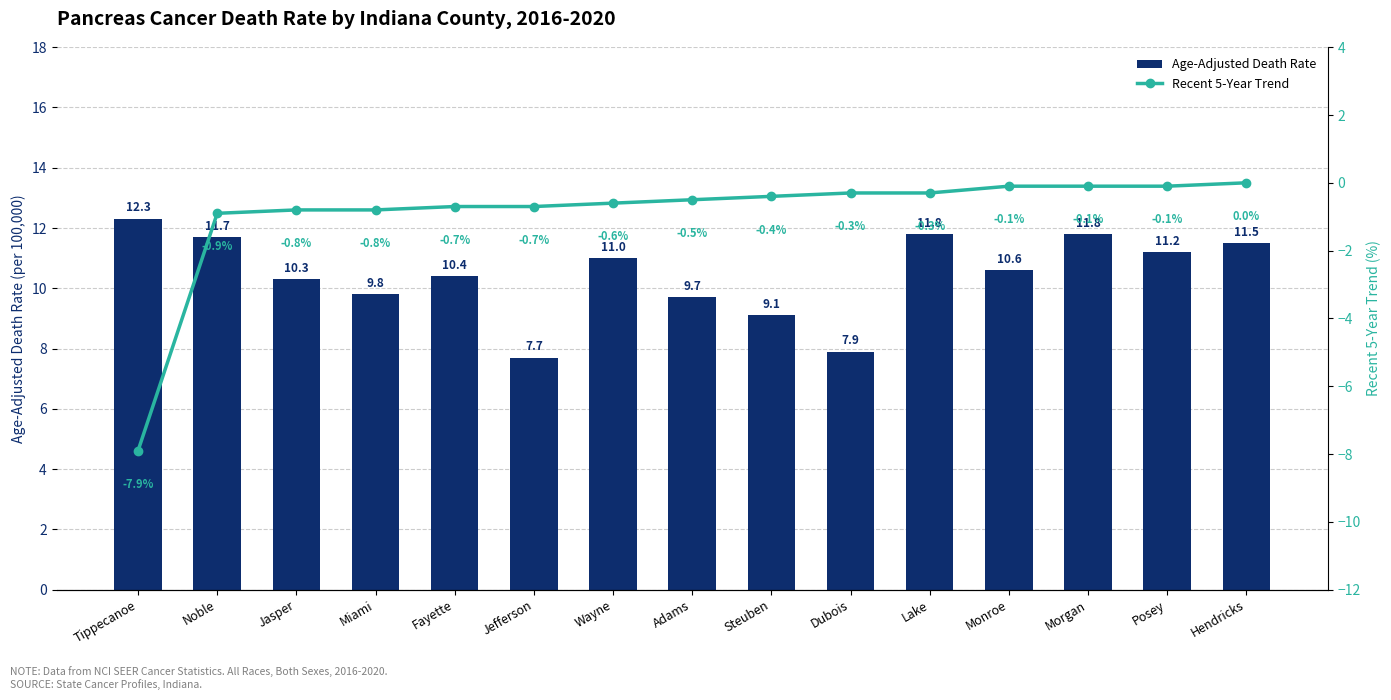

What is the label of the 5th bar from the left?

Fayette